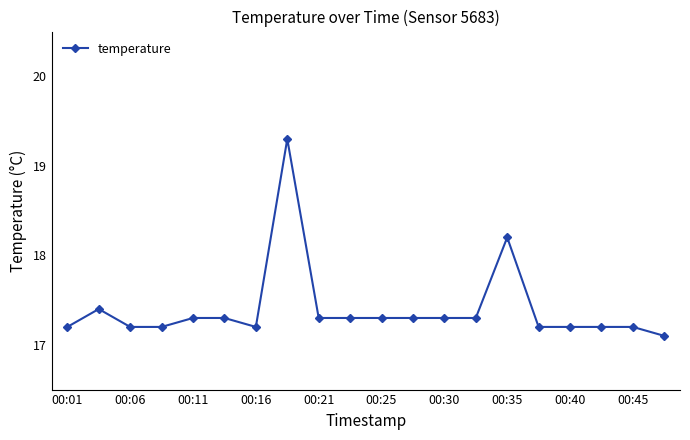

True or false: there are more than 1 points higher than both neighbors.

True